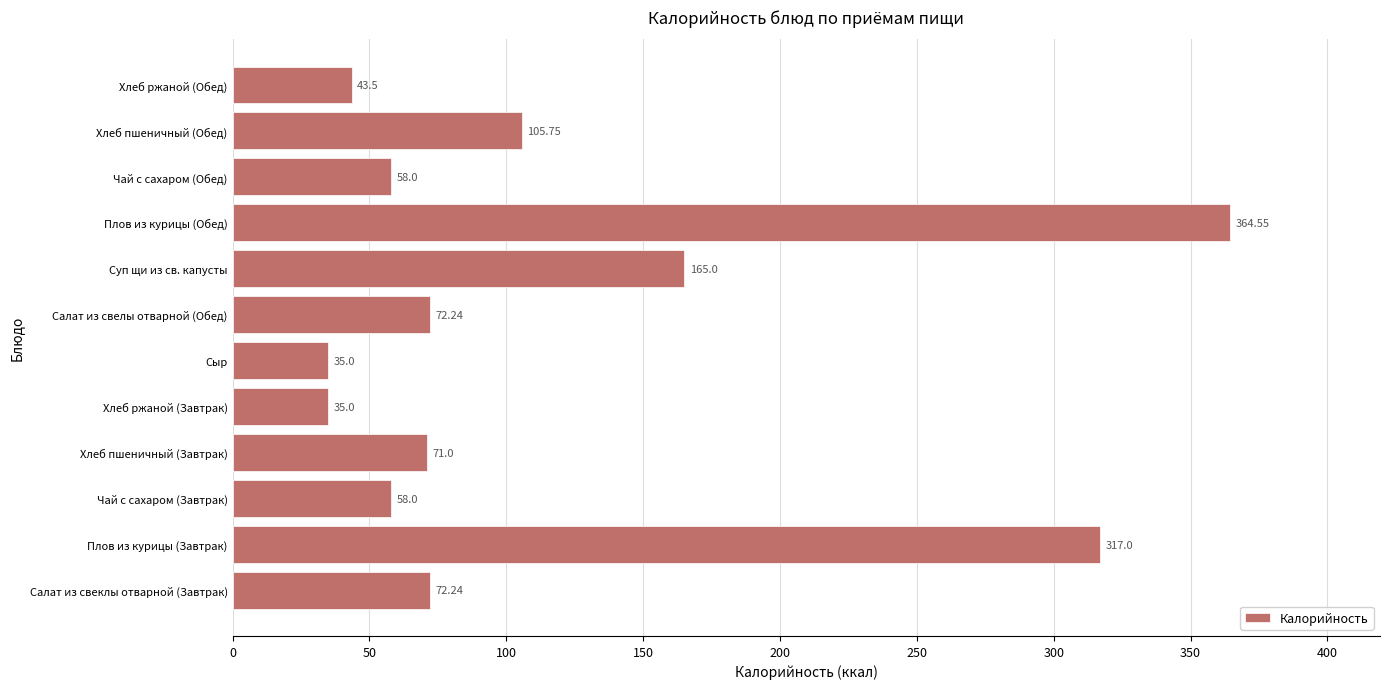

What is the sum of the values at Хлеб пшеничный (Завтрак) and Хлеб пшеничный (Обед)?

176.8